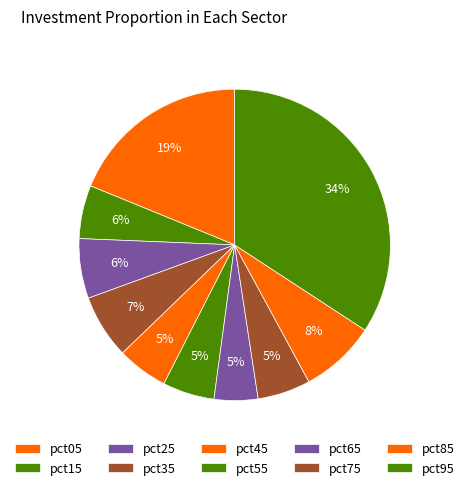

Which category has the biggest portion of the pie?

pct95